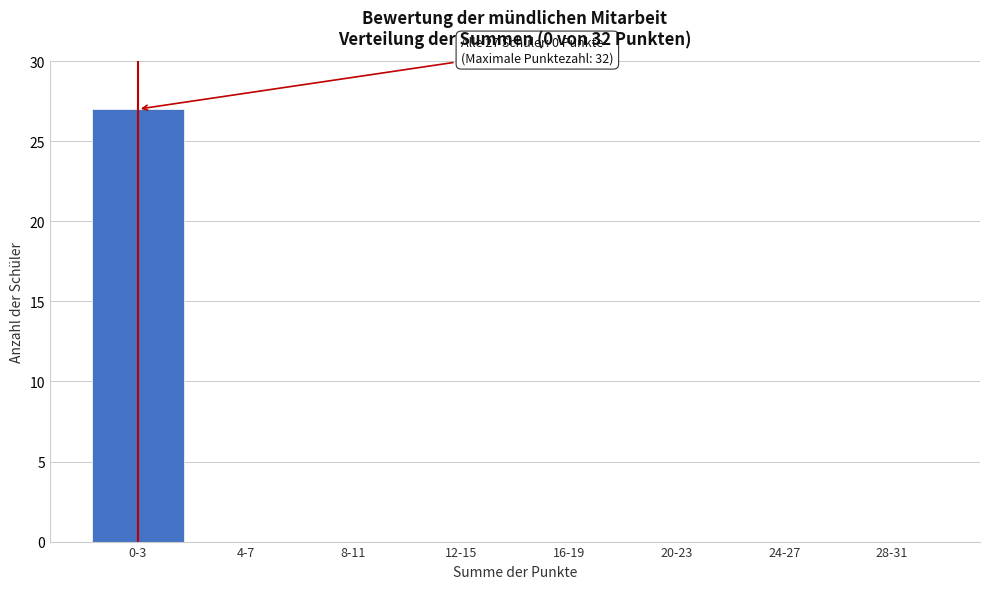

Reading left to right, extract all data points from this chart.

0-3=27	4-7=0	8-11=0	12-15=0	16-19=0	20-23=0	24-27=0	28-31=0